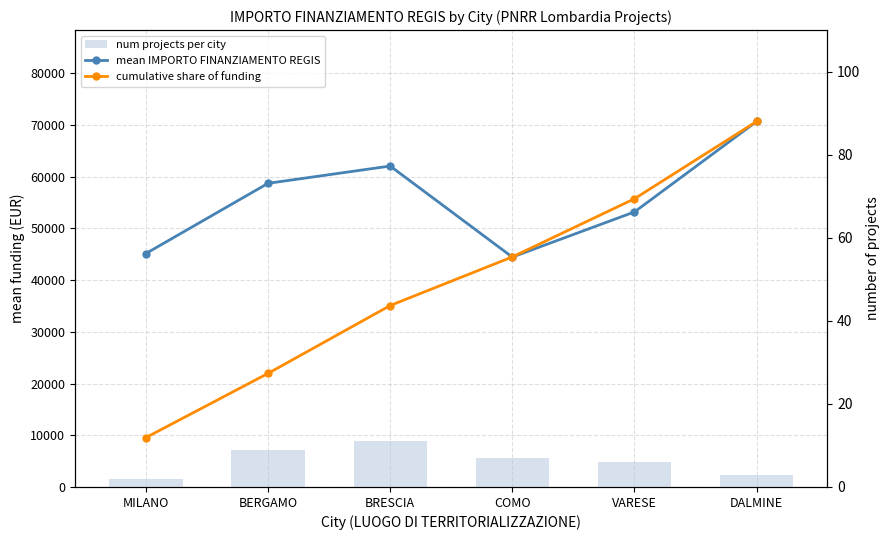

The mean IMPORTO FINANZIAMENTO REGIS series shows 45134.3 at MILANO. True or false?

True